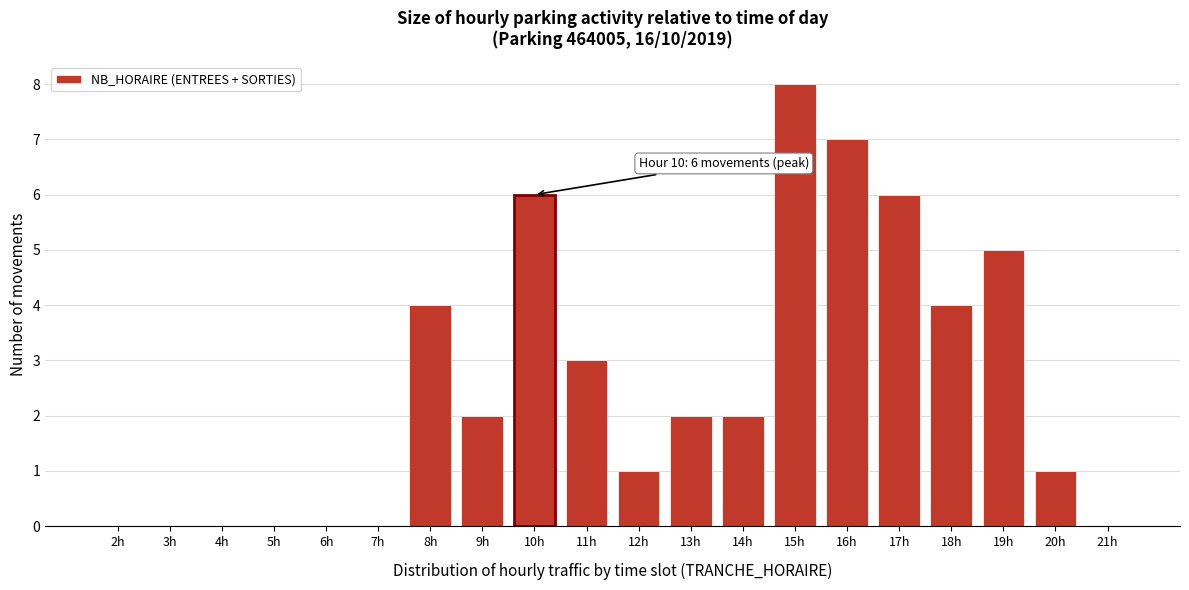

Reading right to left, what are all the values shown in this chart?

21h=0	20h=1	19h=5	18h=4	17h=6	16h=7	15h=8	14h=2	13h=2	12h=1	11h=3	10h=6	9h=2	8h=4	7h=0	6h=0	5h=0	4h=0	3h=0	2h=0